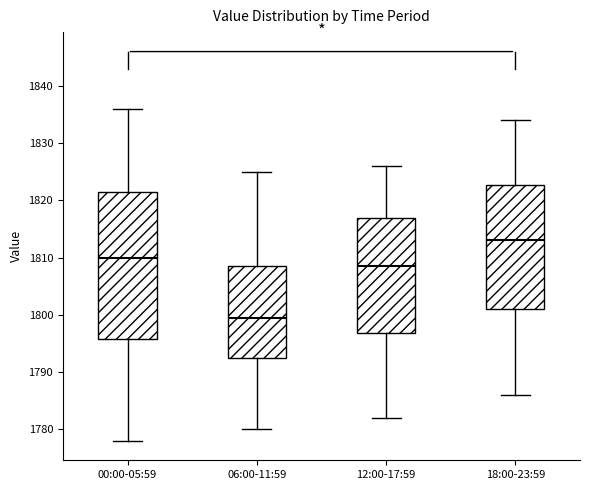

Which box is the tallest, from its lower edge to its upper edge?

00:00-05:59